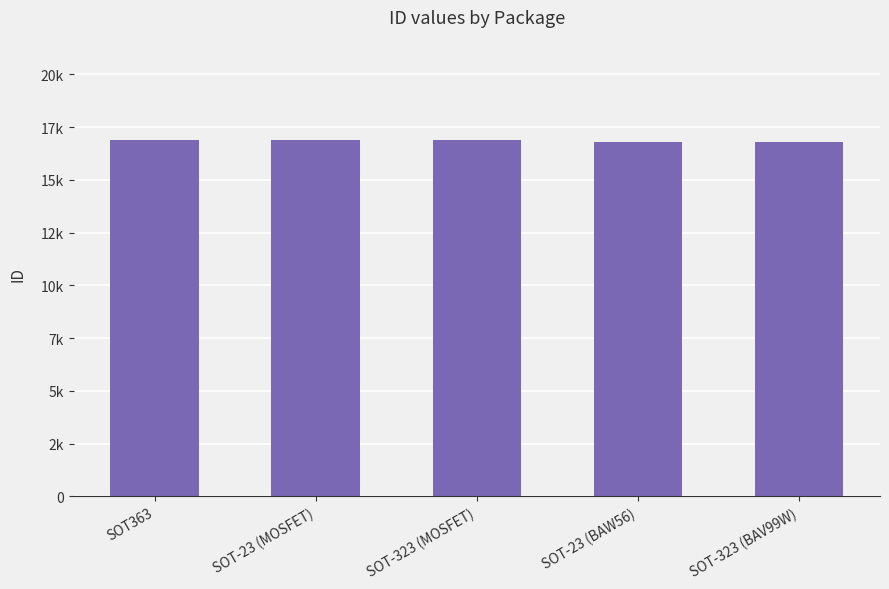

What position from the left is SOT-323 (BAV99W)?

5